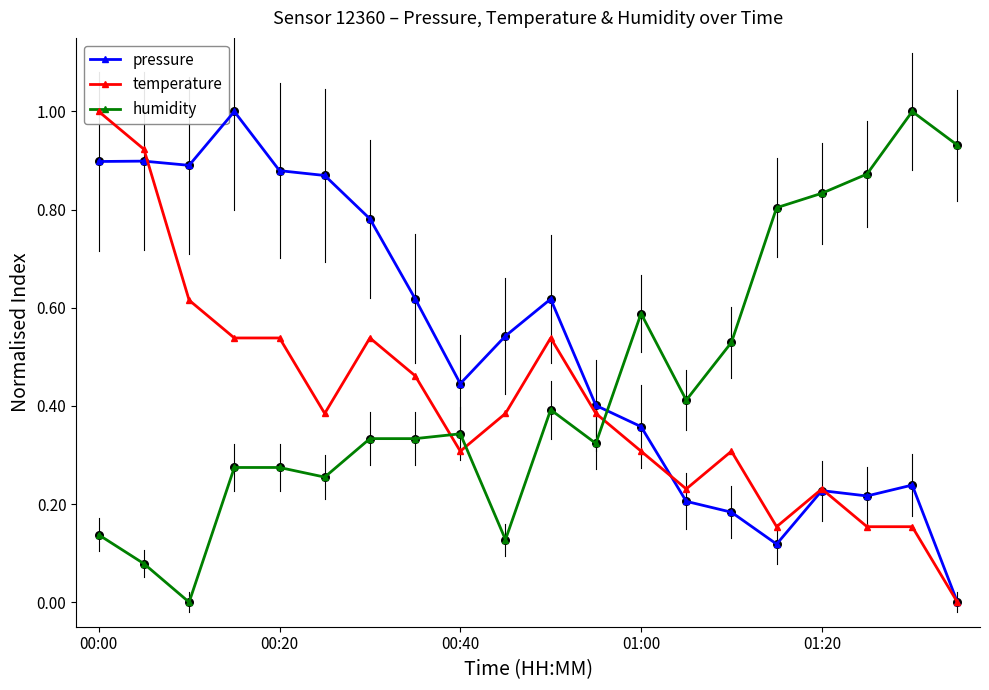

At how many categories does at least one series exceed 0?

20